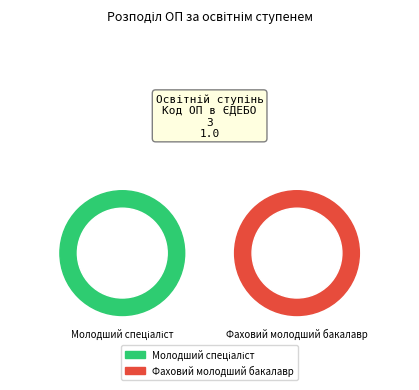

How many segments does this pie chart have?

2